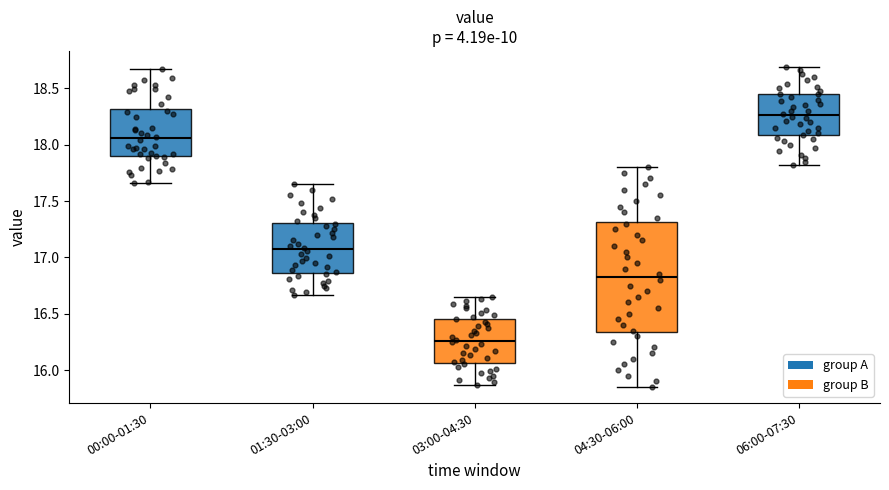

Which box has the highest median line?

06:00-07:30